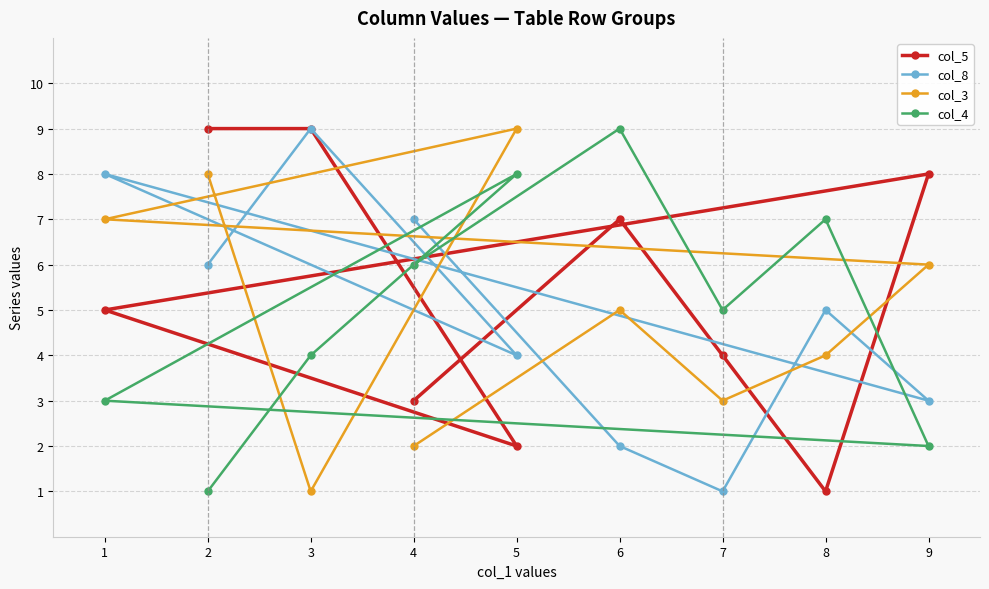

Count the col_8 values in the range 3 to 7.

5